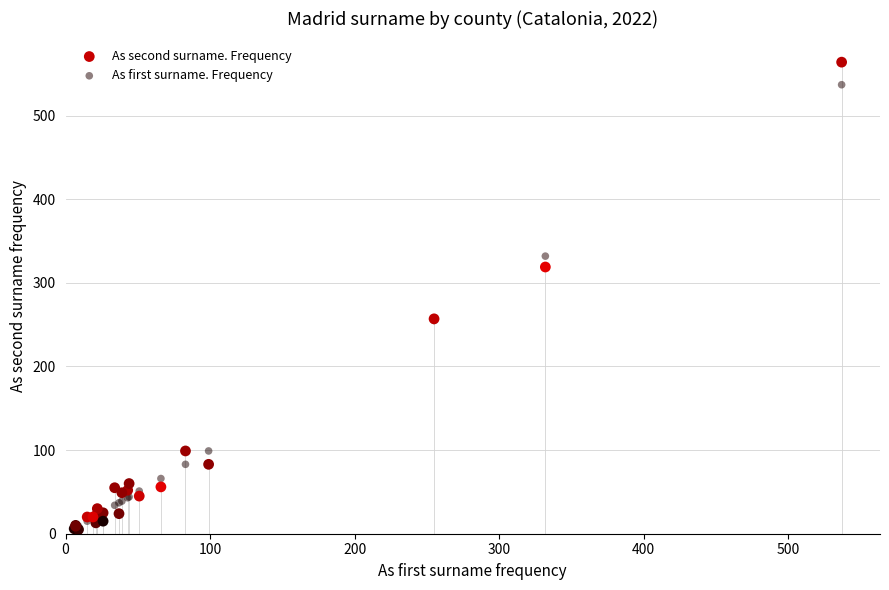

What are all the series names shown in the legend?

As second surname. Frequency, As first surname. Frequency